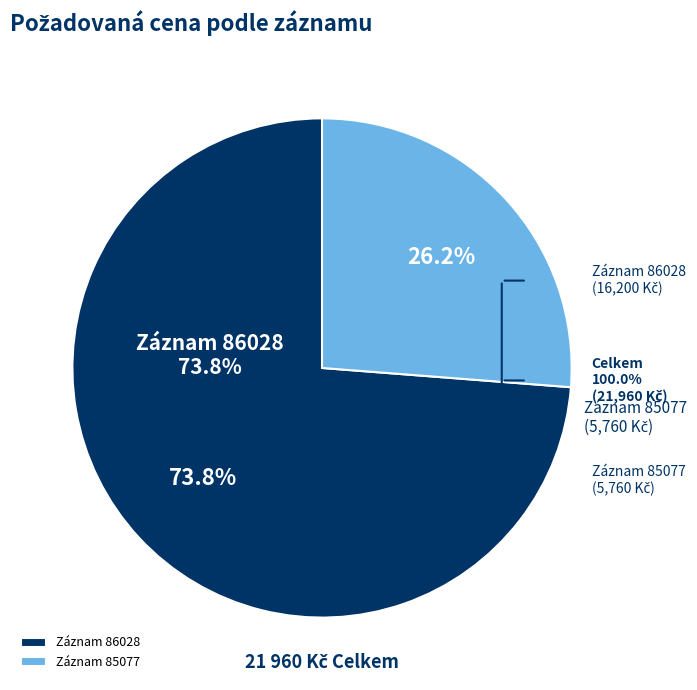

Is it true that 85077 is 20% of the pie?

False